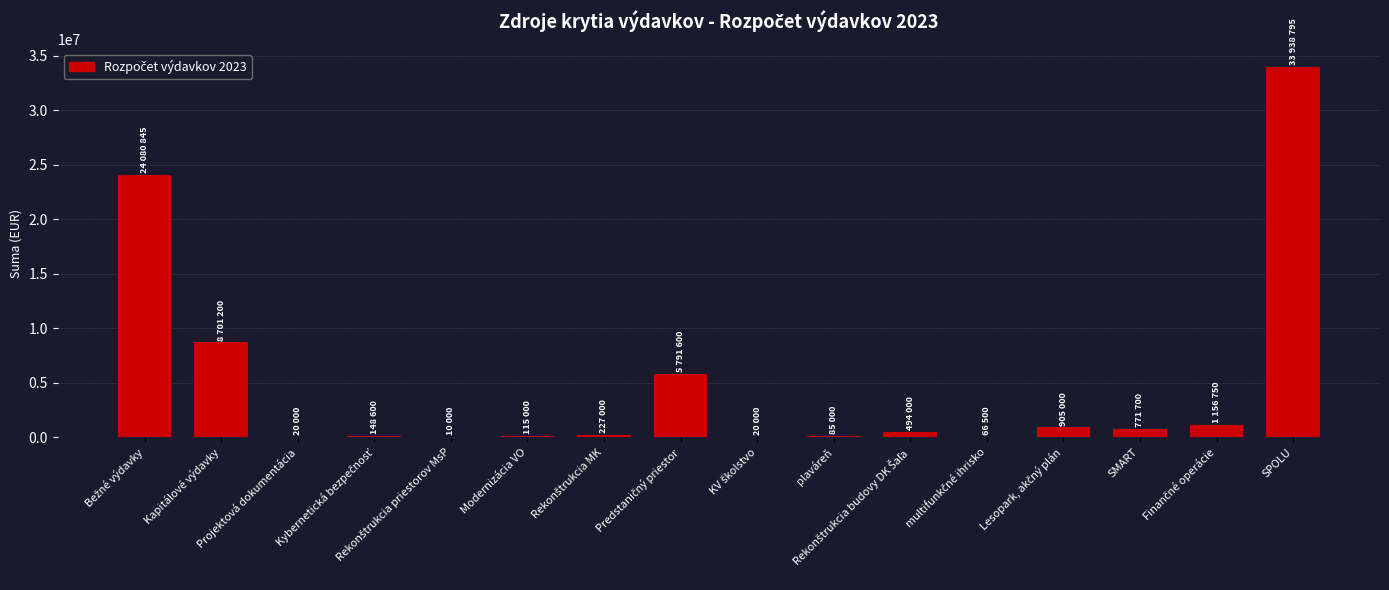

What is the greatest value displayed?

33938795